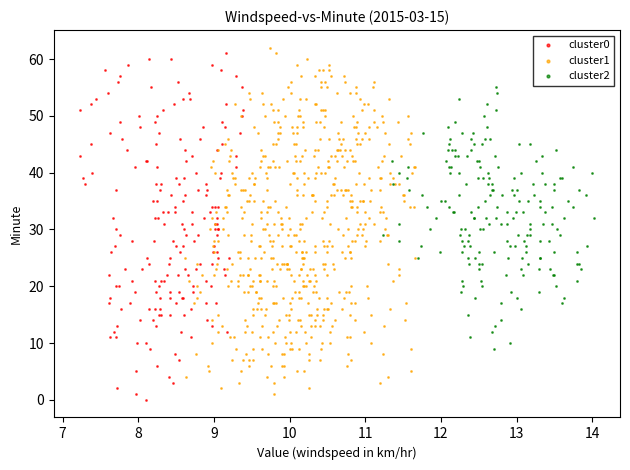

What are all the series names shown in the legend?

cluster0, cluster1, cluster2